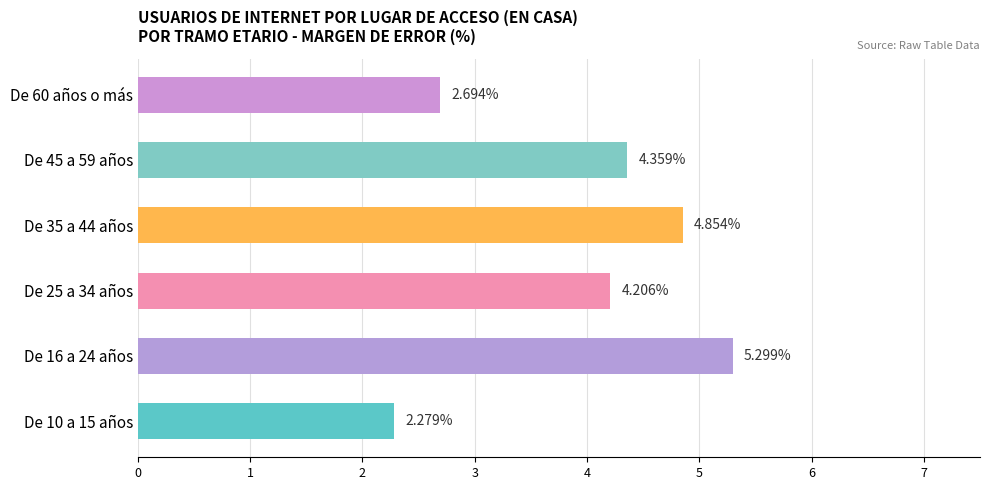

Between De 16 a 24 años and De 10 a 15 años, which is larger?

De 16 a 24 años